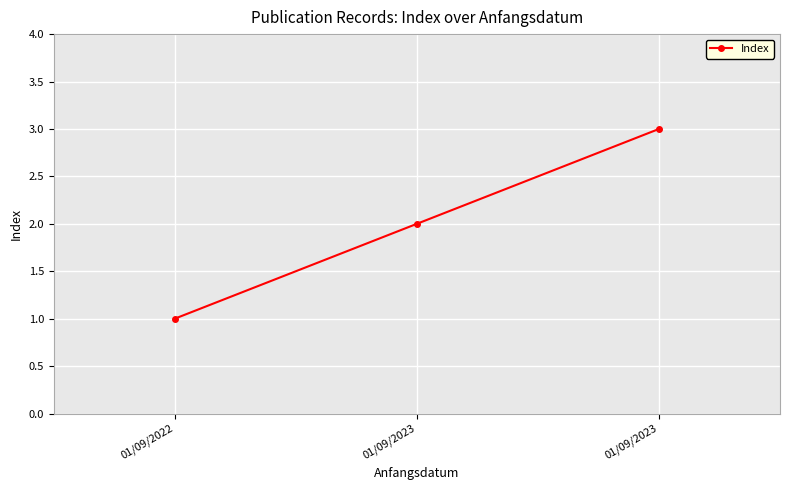

What is the value of the 3rd point from the left?

2